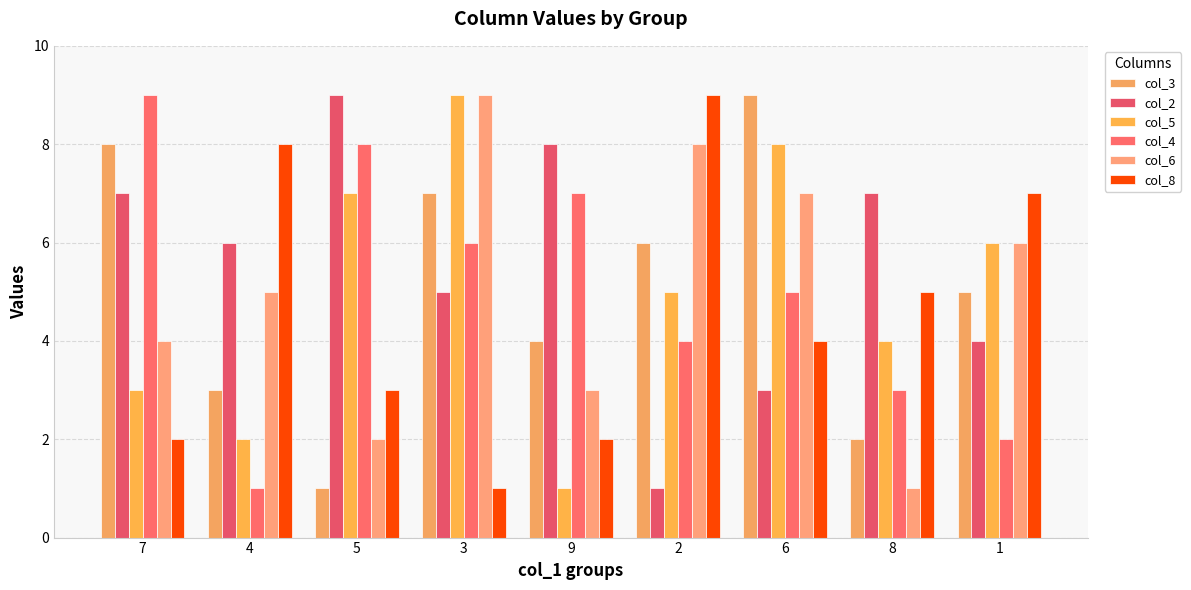

Reading right to left, transcribe all the data shown in this chart.

col_3: 5	2	9	6	4	7	1	3	8
col_2: 4	7	3	1	8	5	9	6	7
col_5: 6	4	8	5	1	9	7	2	3
col_4: 2	3	5	4	7	6	8	1	9
col_6: 6	1	7	8	3	9	2	5	4
col_8: 7	5	4	9	2	1	3	8	2